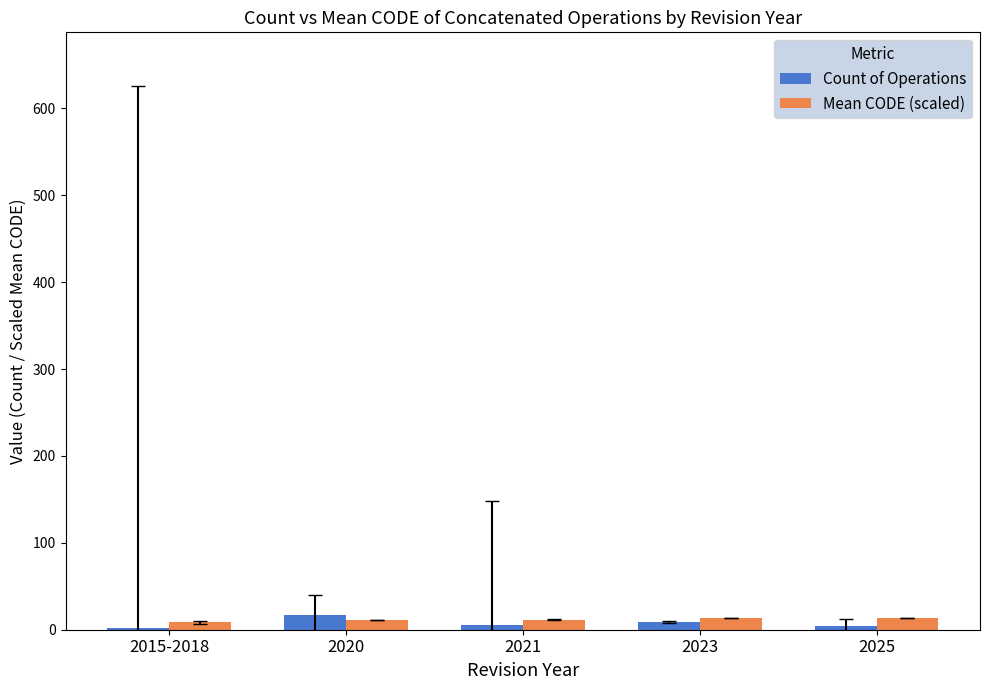

What is the difference between the Mean CODE (scaled) values at 2021 and 2025?

2.0